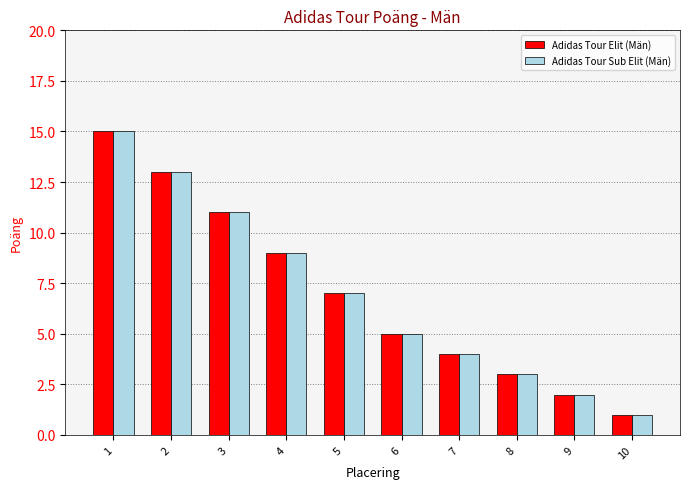

What is the value of the Adidas Tour Elit (Män) bar at the 8th from the left?

3